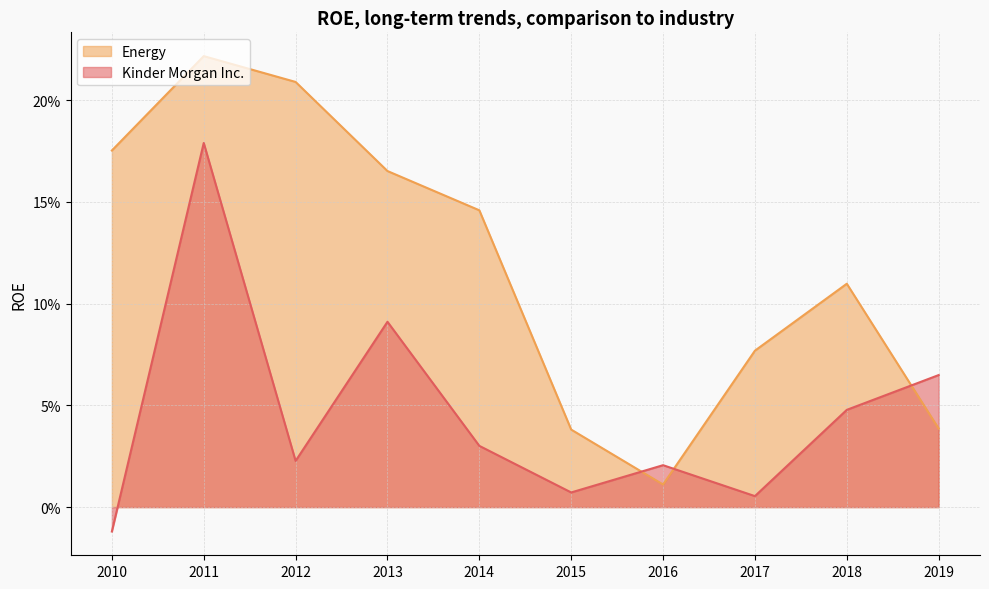

At 2010, list the series in order from smallest to largest.

Kinder Morgan Inc., Energy